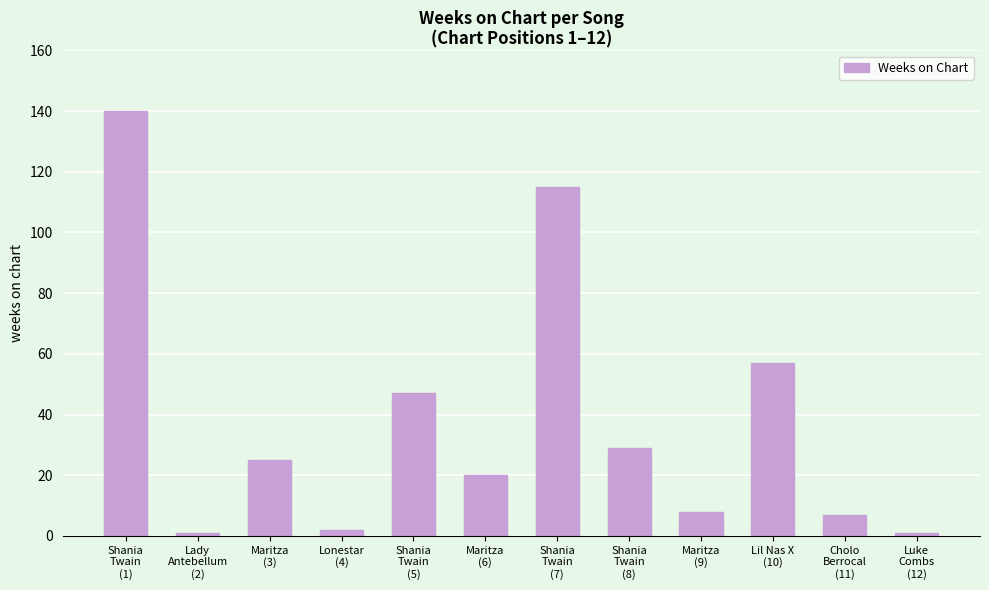

The chart shows a value of 189 at Shania
Twain
(1). True or false?

False